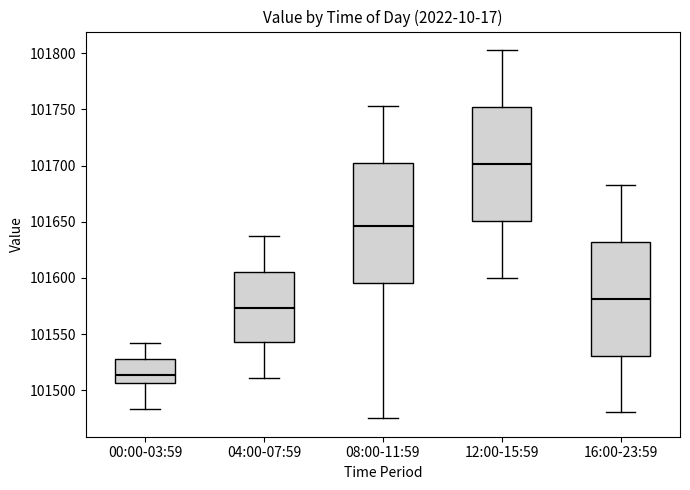

Which box's median line is the lowest?

00:00-03:59